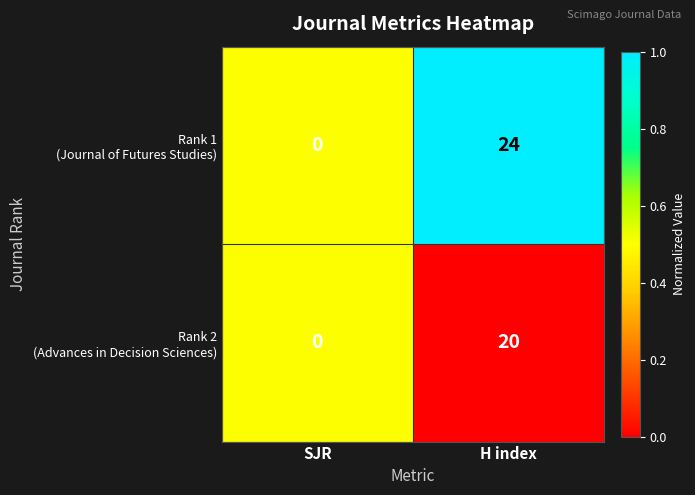

At which category is the sum across all series the highest?

H index